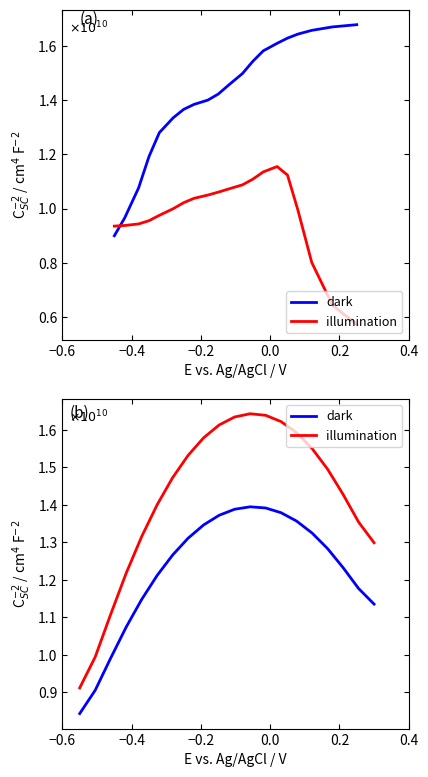

What is the highest value of the dark series?

13950474372.5